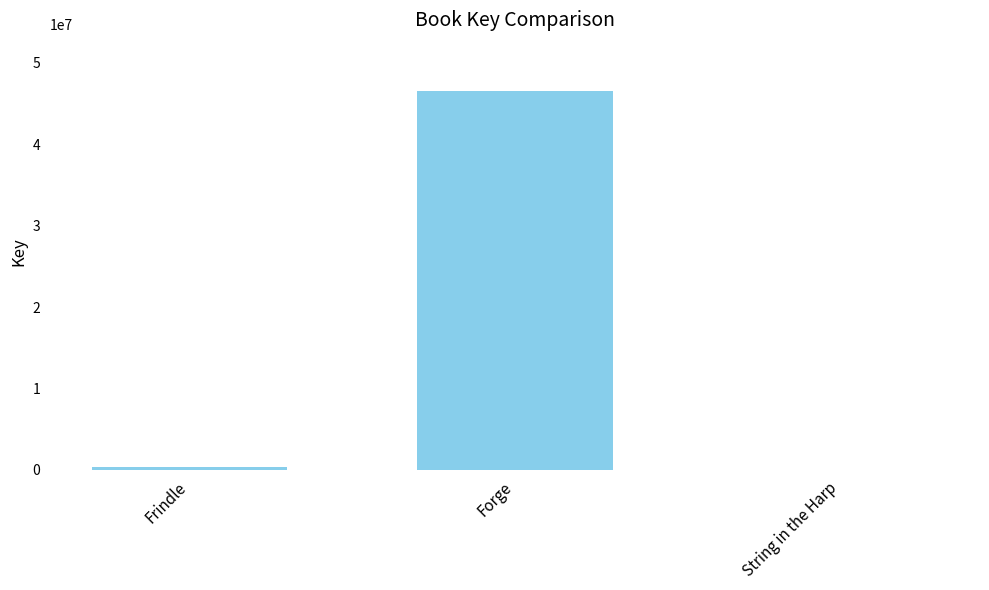

At which label is the value closest to 23262239?

Frindle